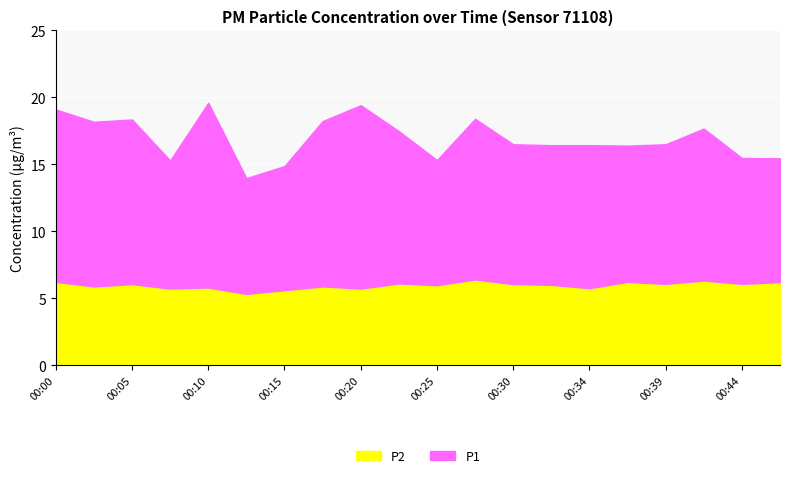

Reading left to right, transcribe all the data shown in this chart.

P1: 19.1	18.2	18.4	15.3	19.6	14.0	14.9	18.2	19.4	17.5	15.3	18.4	16.5	16.4	16.4	16.4	16.5	17.7	15.5	15.4
P2: 6.2	5.9	6.0	5.7	5.8	5.3	5.6	5.9	5.7	6.1	6.0	6.4	6.0	6.0	5.8	6.2	6.1	6.3	6.1	6.2